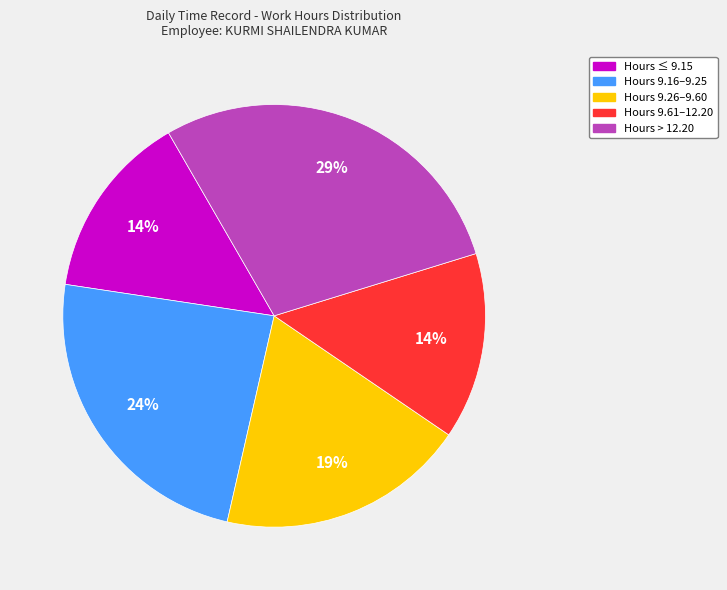

Is there a majority slice in this chart?

No